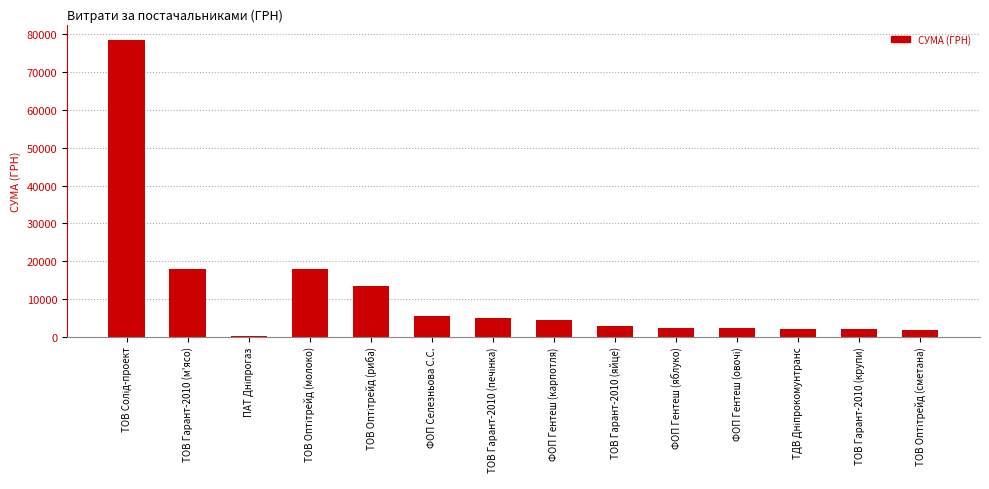

What is the ratio of the value at ТОВ Гарант-2010 (м'ясо) to the value at ТОВ Гарант-2010 (яйце)?

6.5